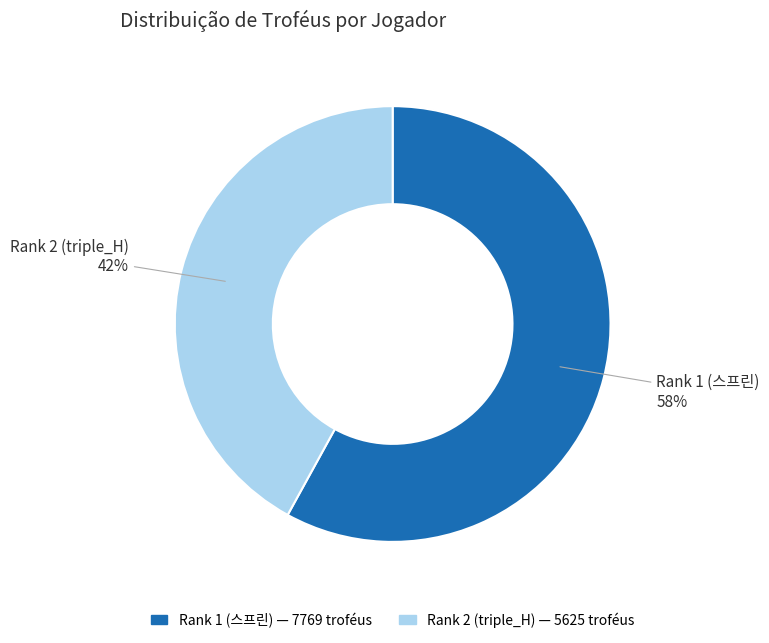

Which slice represents more than half of the pie?

Rank 1 (스프린)